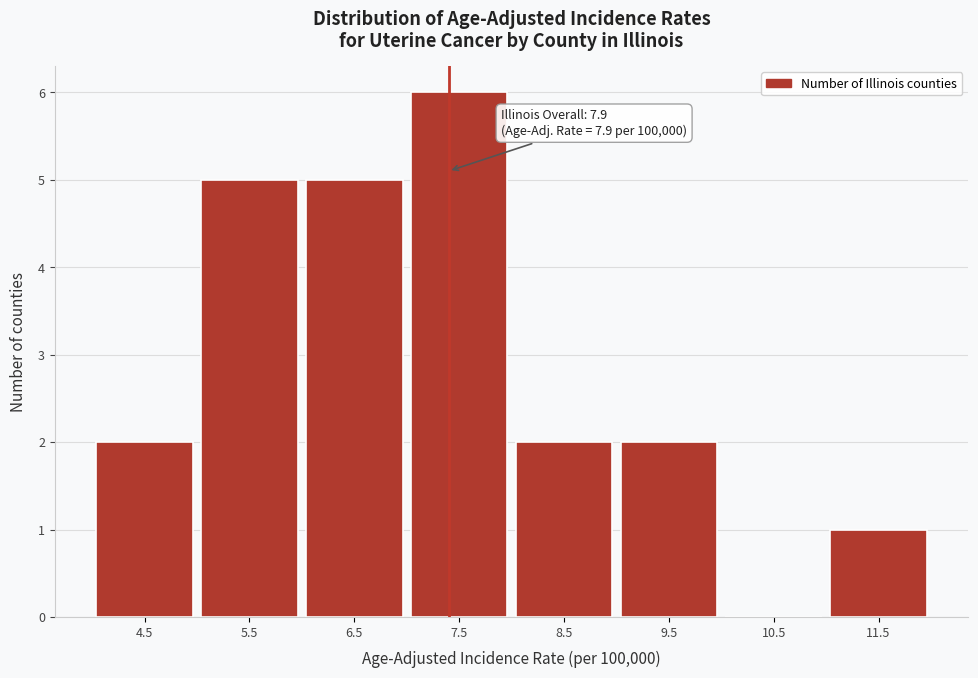

Reading left to right, list all the values displayed in this chart.

4.5=2	5.5=5	6.5=5	7.5=6	8.5=2	9.5=2	10.5=0	11.5=1